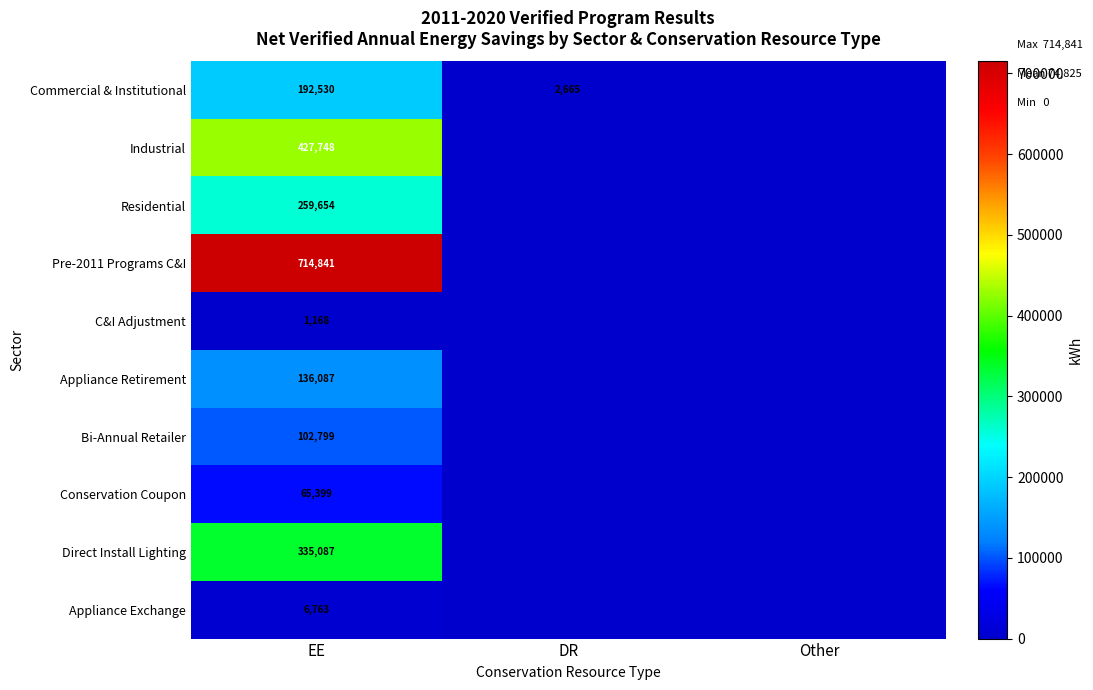

True or false: Pre-2011 Programs C&I has a value of 225534 at EE.

False